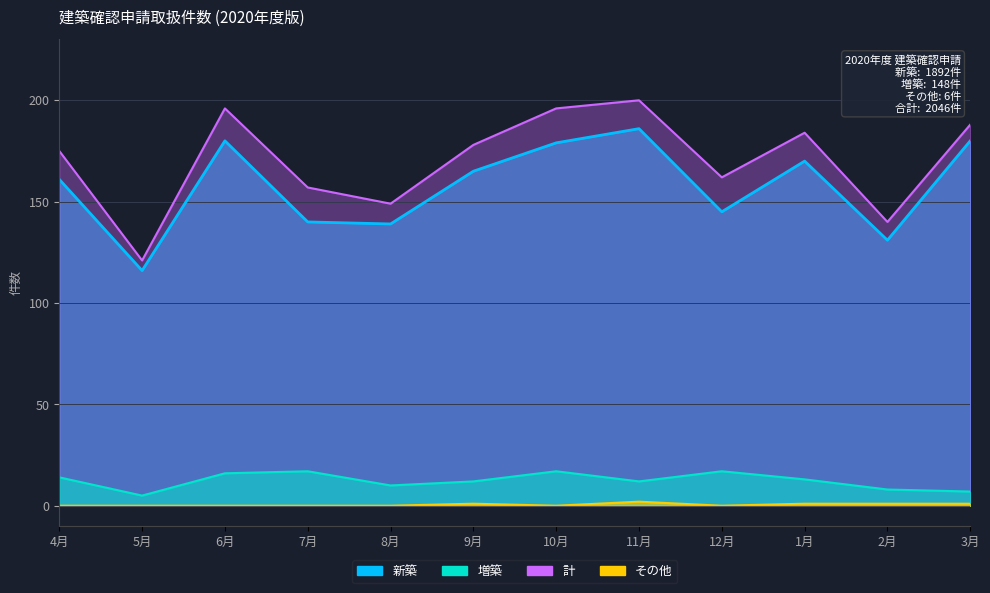

Is it true that 増築 equals 10 at 6月?

False